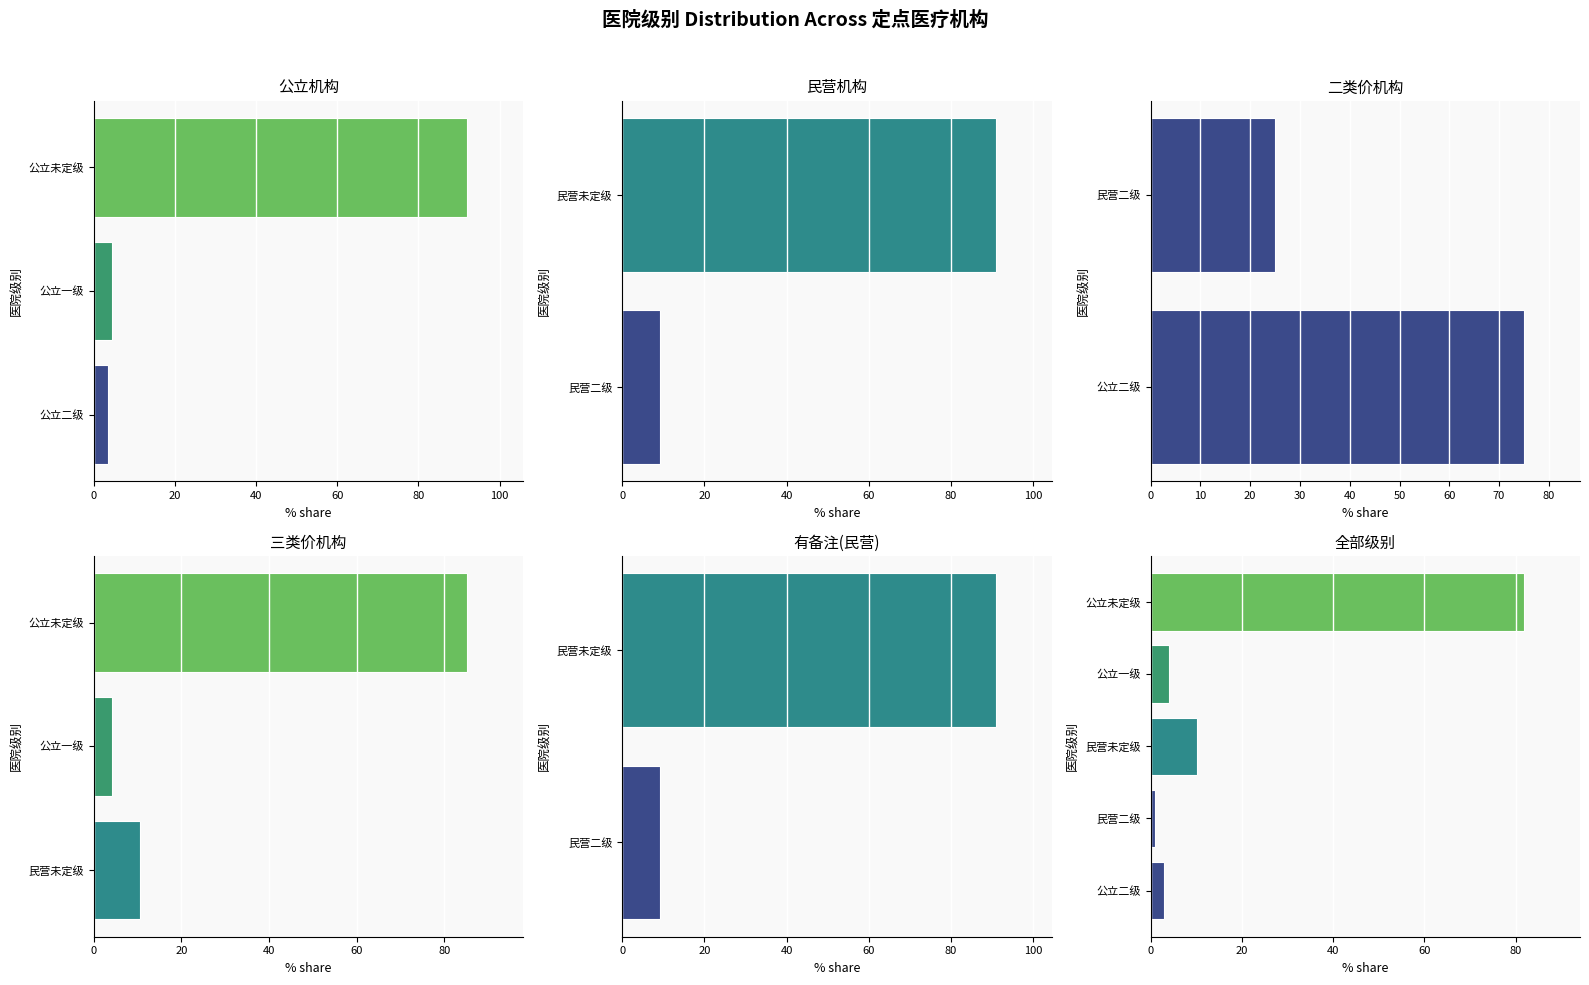

What is the label of the 1st bar from the left?

公立二级